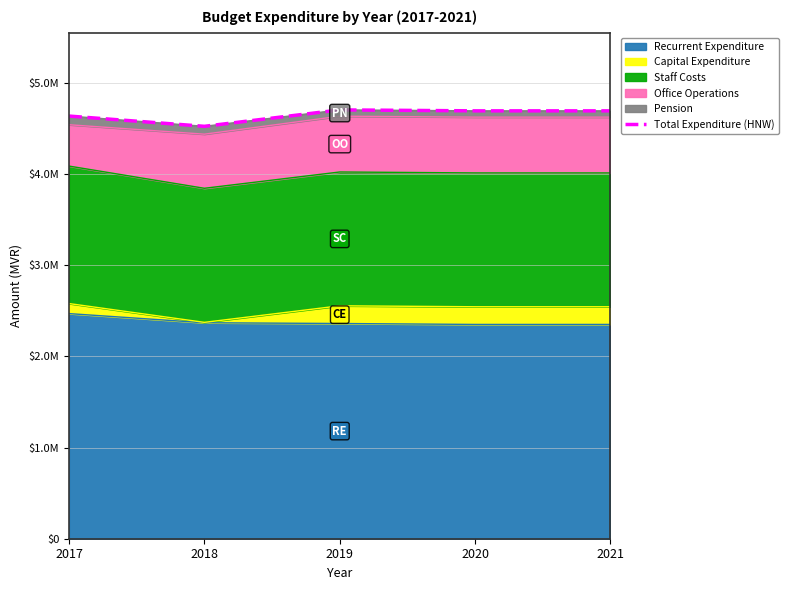

How many points are higher than both their immediate neighbors (excluding endpoints)?

1